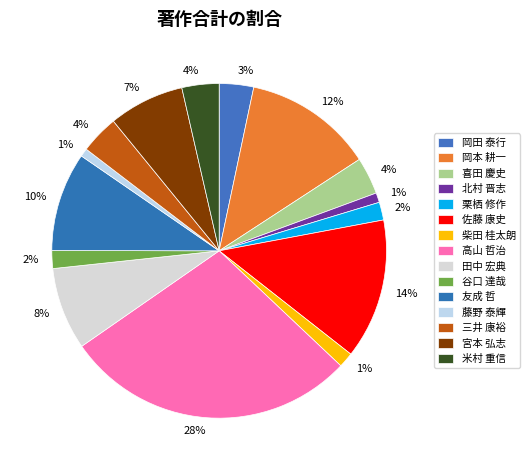

Count the number of slices in the pie.

15